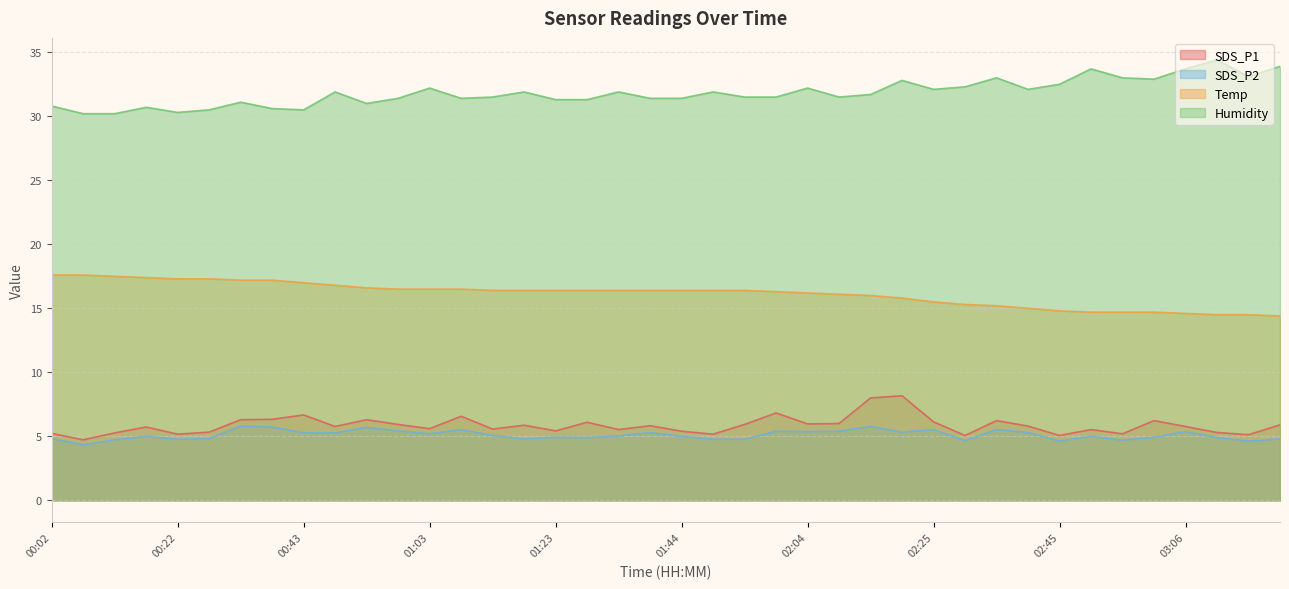

Reading left to right, what are all the values shown in this chart?

SDS_P1: 5.2	4.7	5.3	5.7	5.2	5.3	6.3	6.3	6.7	5.8	6.3	5.9	5.6	6.6	5.6	5.9	5.4	6.1	5.5	5.8	5.4	5.2	5.9	6.8	6.0	6.0	8.0	8.2	6.1	5.1	6.2	5.8	5.1	5.5	5.2	6.2	5.8	5.3	5.1	5.9
SDS_P2: 4.8	4.3	4.7	5.0	4.8	4.8	5.8	5.7	5.3	5.3	5.7	5.4	5.2	5.5	5.1	4.8	4.9	4.9	5.0	5.3	5.0	4.8	4.8	5.4	5.4	5.4	5.8	5.3	5.5	4.7	5.5	5.3	4.6	5.0	4.7	4.9	5.4	4.9	4.6	4.8
Temp: 17.6	17.6	17.5	17.4	17.3	17.3	17.2	17.2	17.0	16.8	16.6	16.5	16.5	16.5	16.4	16.4	16.4	16.4	16.4	16.4	16.4	16.4	16.4	16.3	16.2	16.1	16.0	15.8	15.5	15.3	15.2	15.0	14.8	14.7	14.7	14.7	14.6	14.5	14.5	14.4
Humidity: 30.8	30.2	30.2	30.7	30.3	30.5	31.1	30.6	30.5	31.9	31.0	31.4	32.2	31.4	31.5	31.9	31.3	31.3	31.9	31.4	31.4	31.9	31.5	31.5	32.2	31.5	31.7	32.8	32.1	32.3	33.0	32.1	32.5	33.7	33.0	32.9	33.7	34.4	33.1	33.9